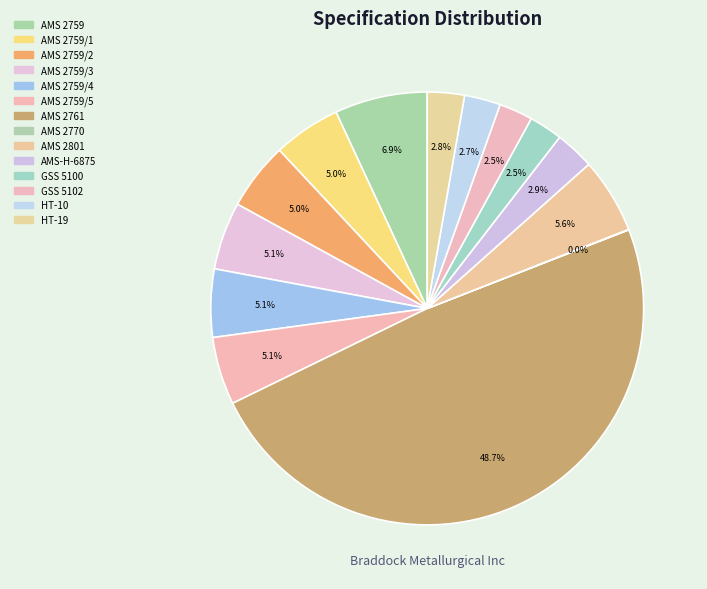

Count the number of slices in the pie.

14